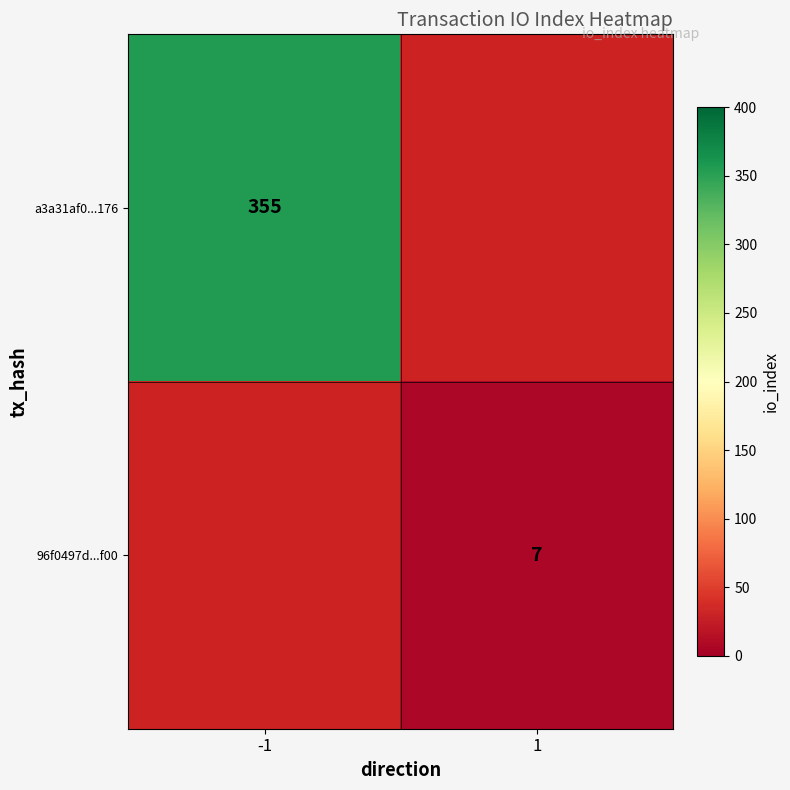

At how many categories does at least one series exceed 268?

1